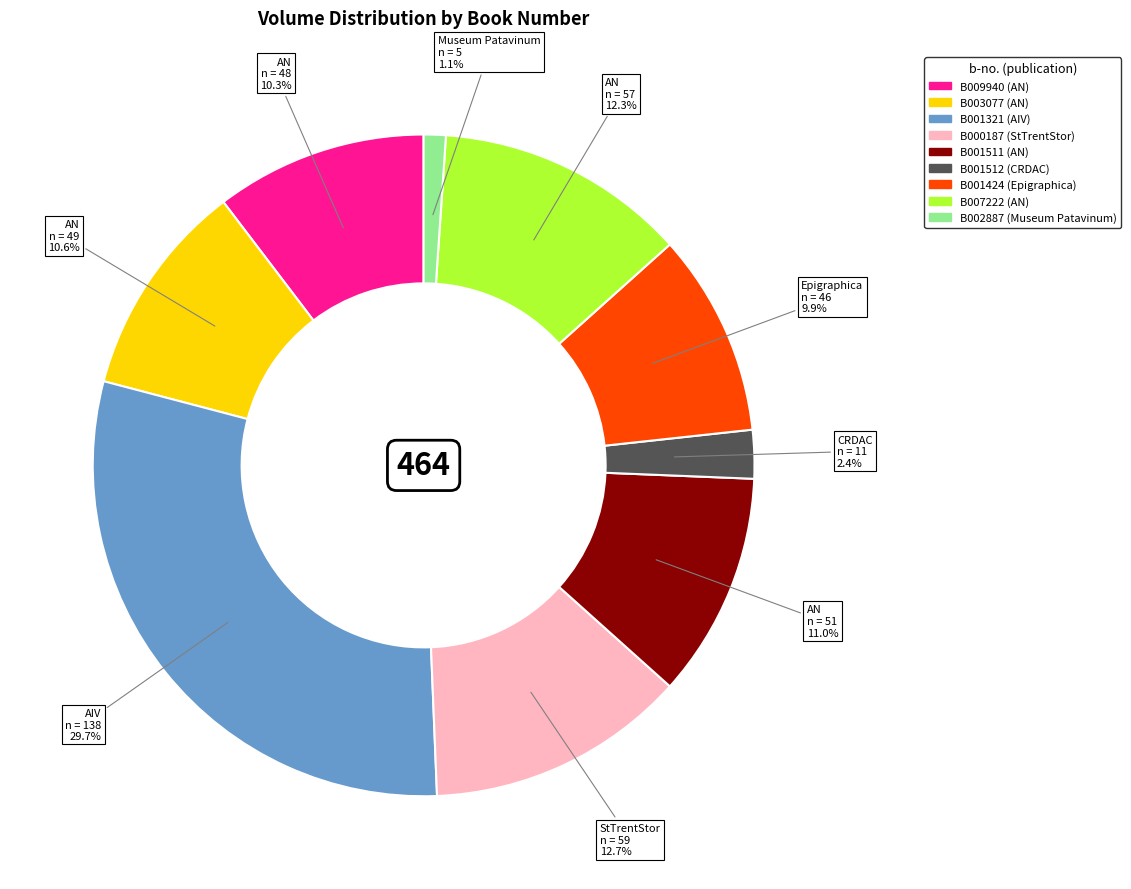

Does any single category account for the majority?

No